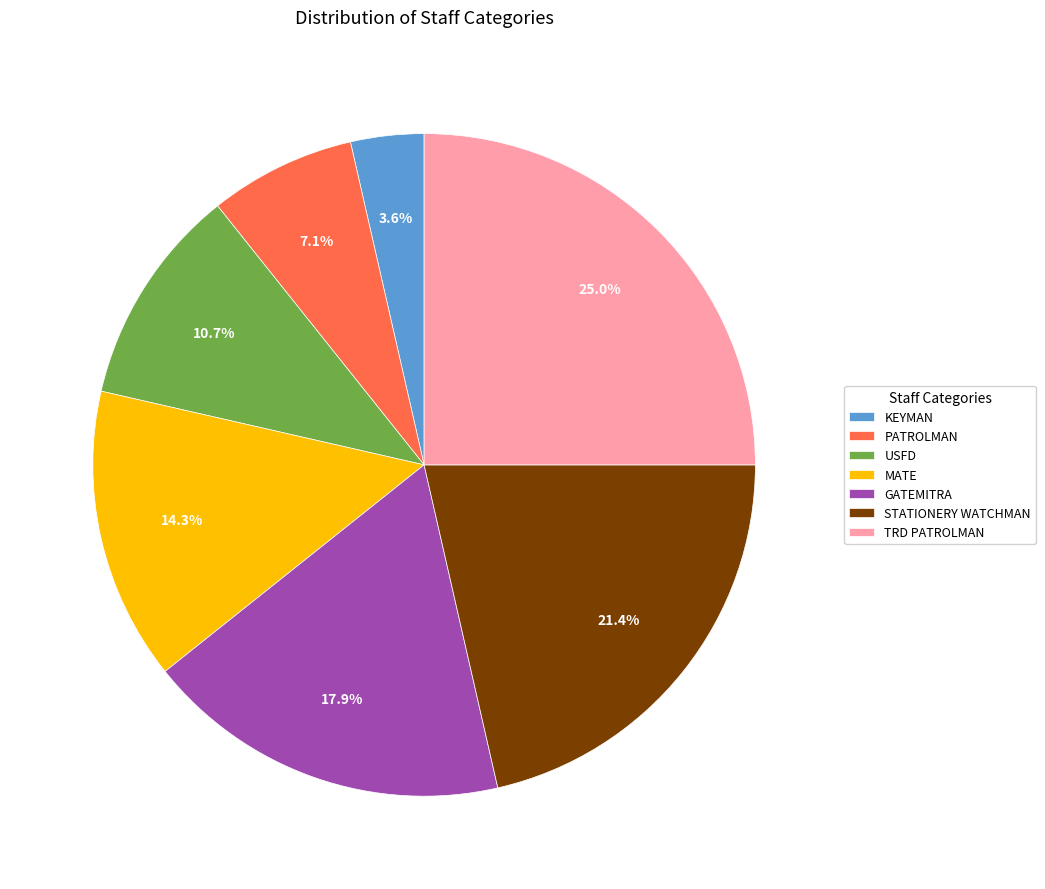

Between KEYMAN and PATROLMAN, which is larger?

PATROLMAN